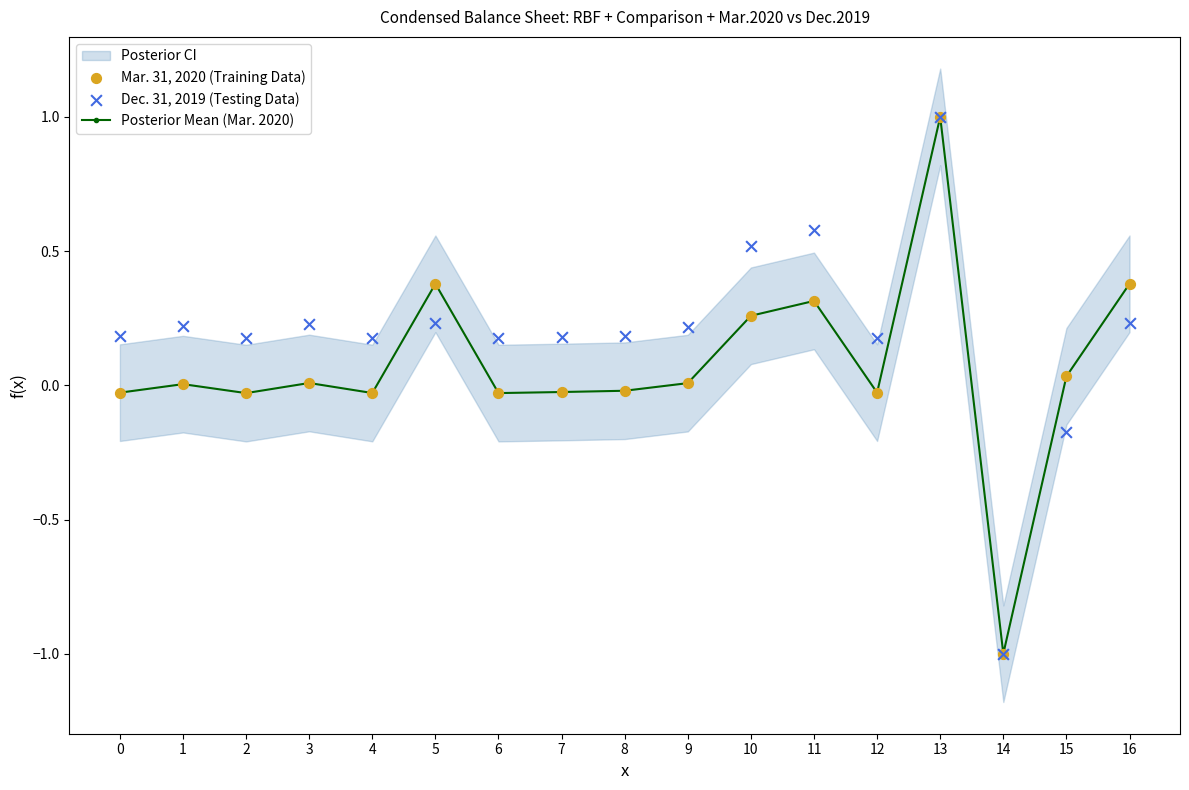

Which series contains the highest Y value?

Posterior Mean (Mar. 2020)